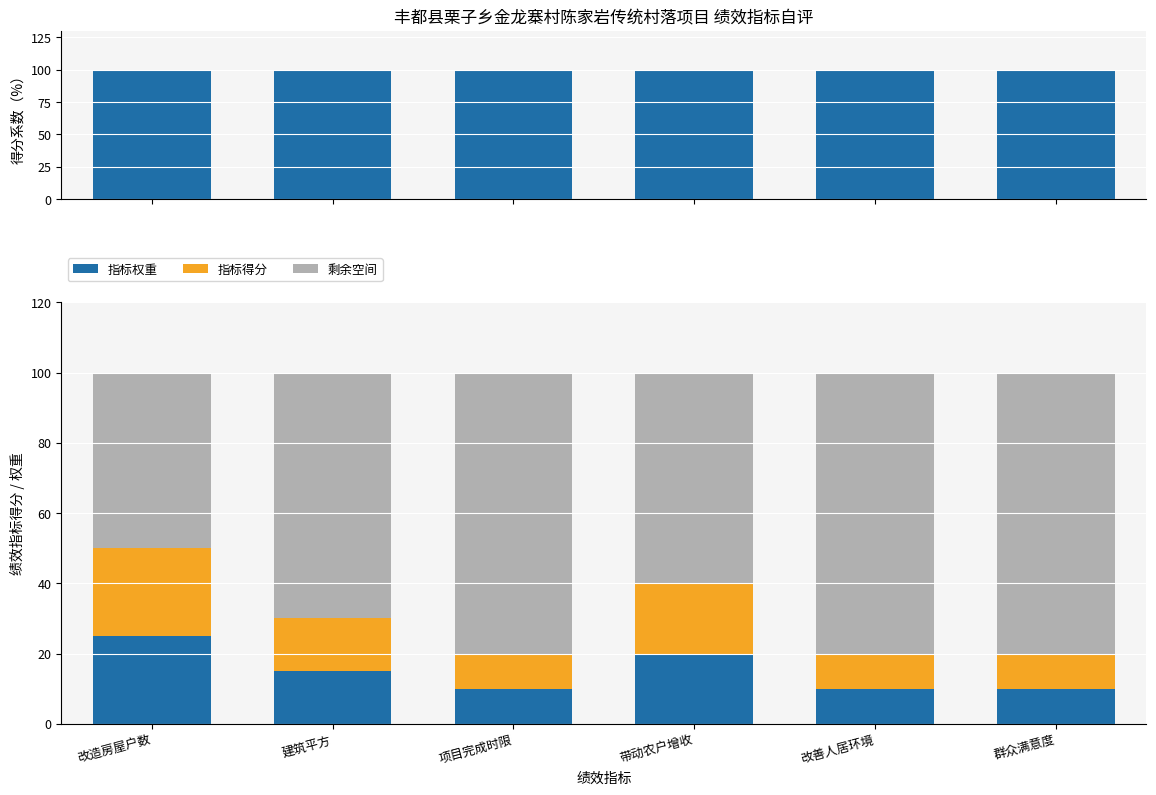

Is the value of 剩余空间 at 改造房屋户数 greater than the value of 指标权重 at 项目完成时限?

Yes